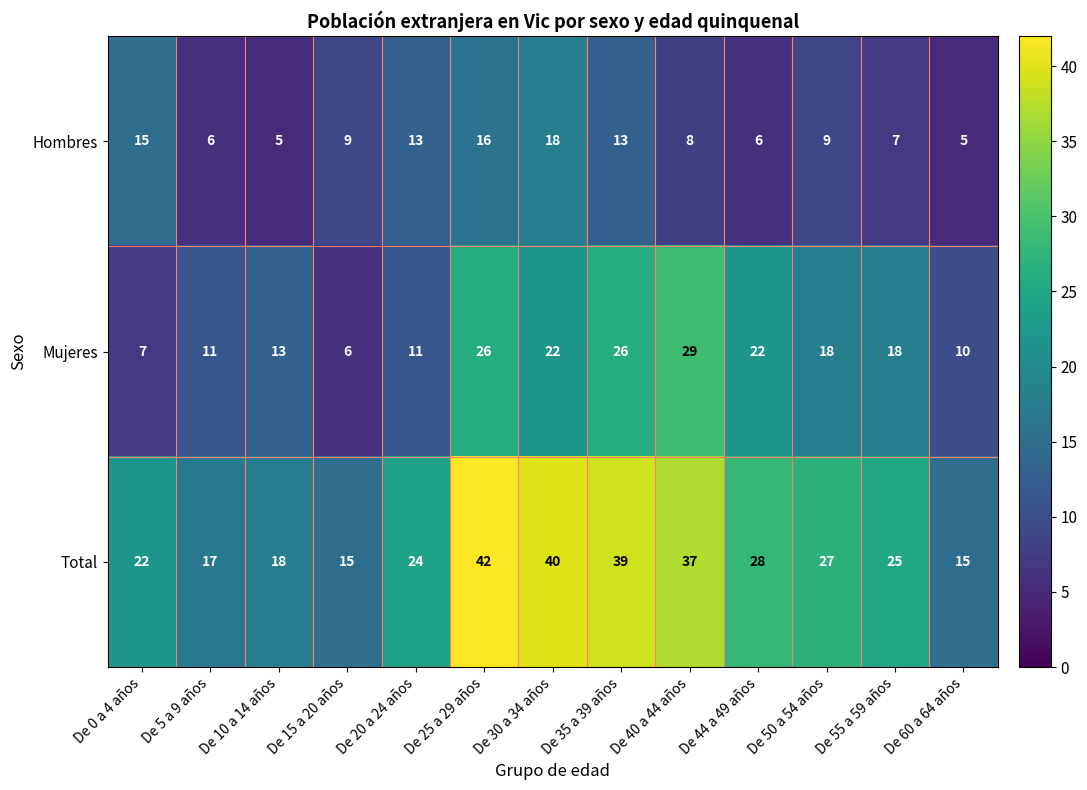

How many distinct data groups are displayed?

3